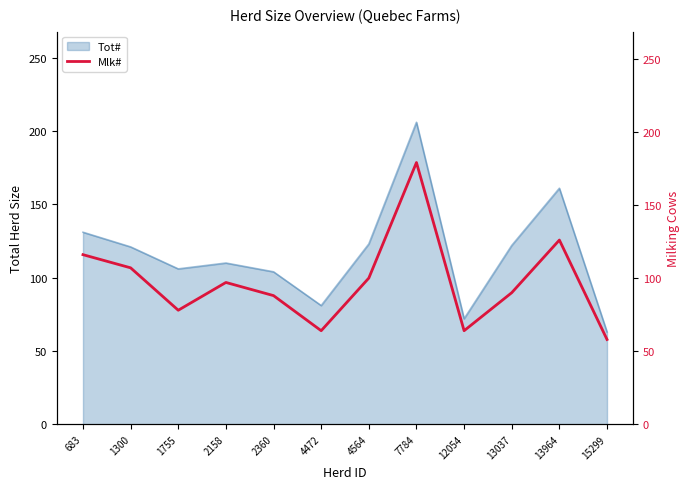

Reading left to right, transcribe all the data shown in this chart.

683=116	1300=107	1755=78	2158=97	2360=88	4472=64	4564=100	7784=179	12054=64	13037=90	13964=126	15299=58